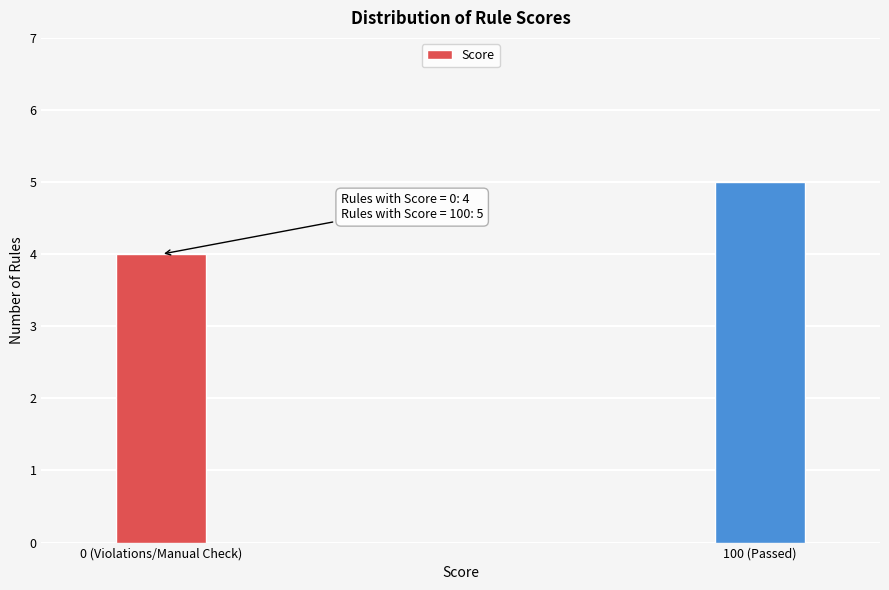

Reading left to right, extract all data points from this chart.

0 (Violations/Manual Check)=4	100 (Passed)=5